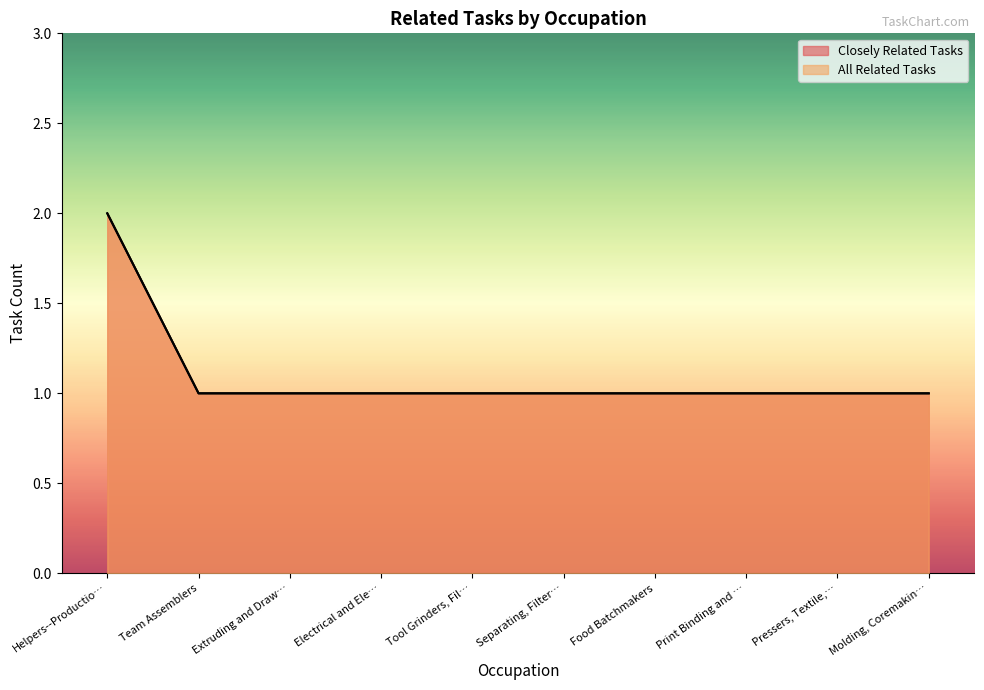

The value of All Related Tasks at Extruding and Draw… is 1. True or false?

True